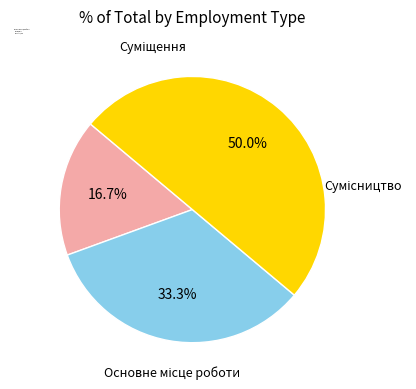

Between Основне місце роботи and Сумісництво, which is larger?

Сумісництво